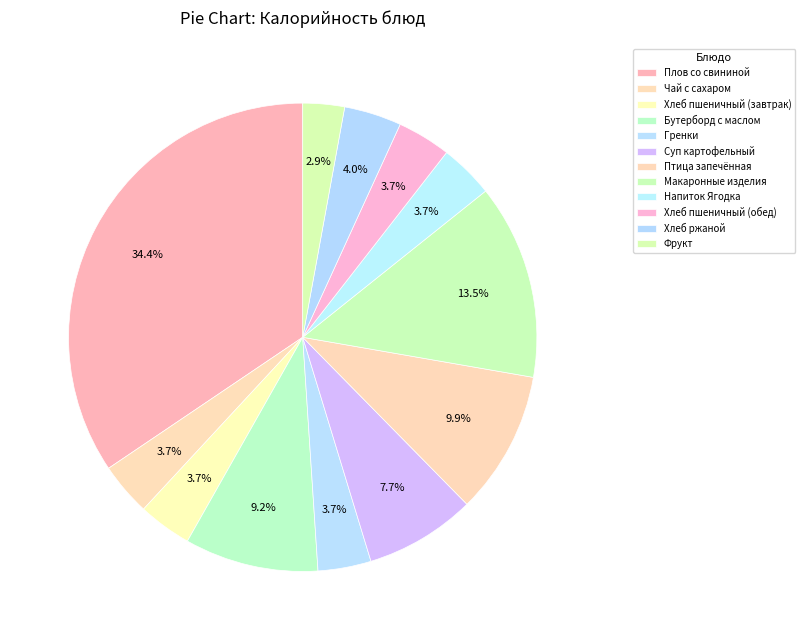

Combined, what portion of the pie is Хлеб ржаной and Хлеб пшеничный (завтрак)?

7.7%